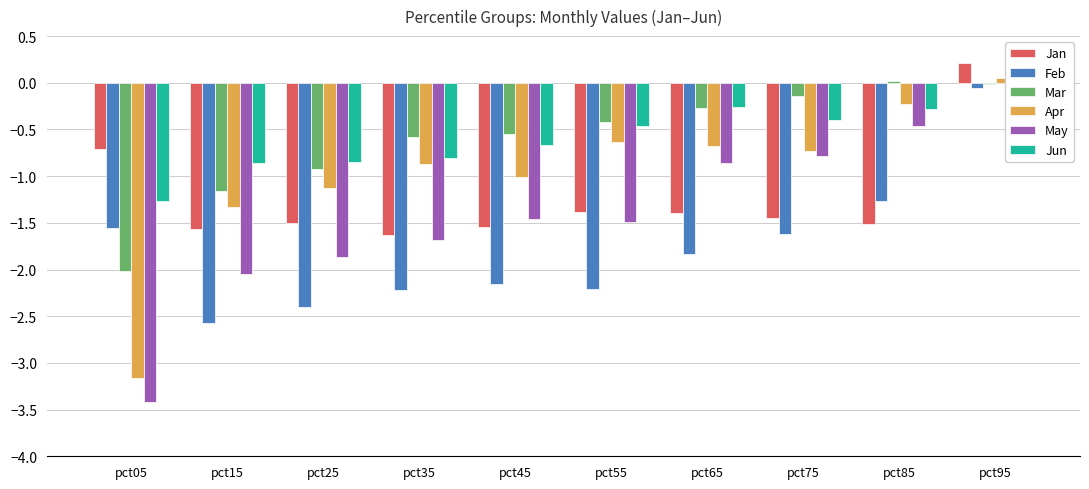

What is the maximum value for May?

-0.1